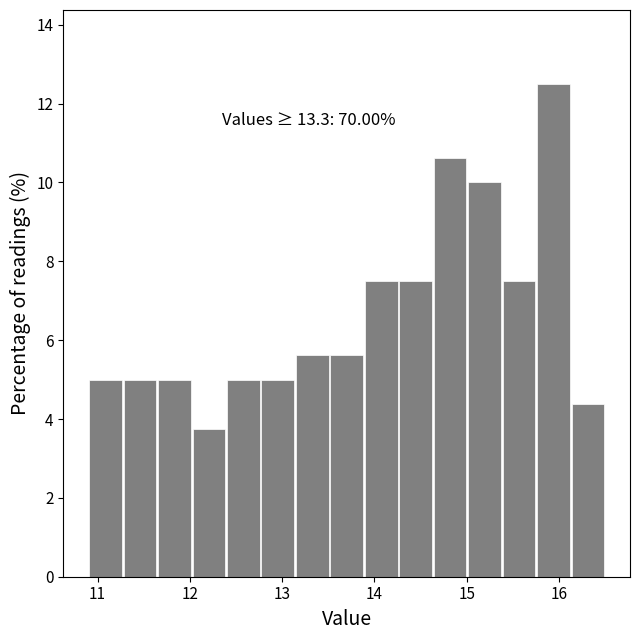

Around what value on the x-axis is the tallest bar? Give the approximate position of its centre, as read against the axis.

15.9